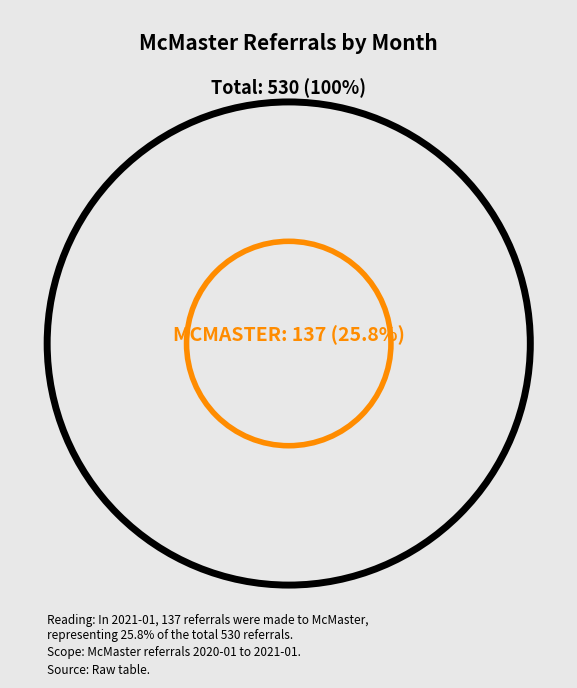

Does 2020-01 represent more than half of the total?

No